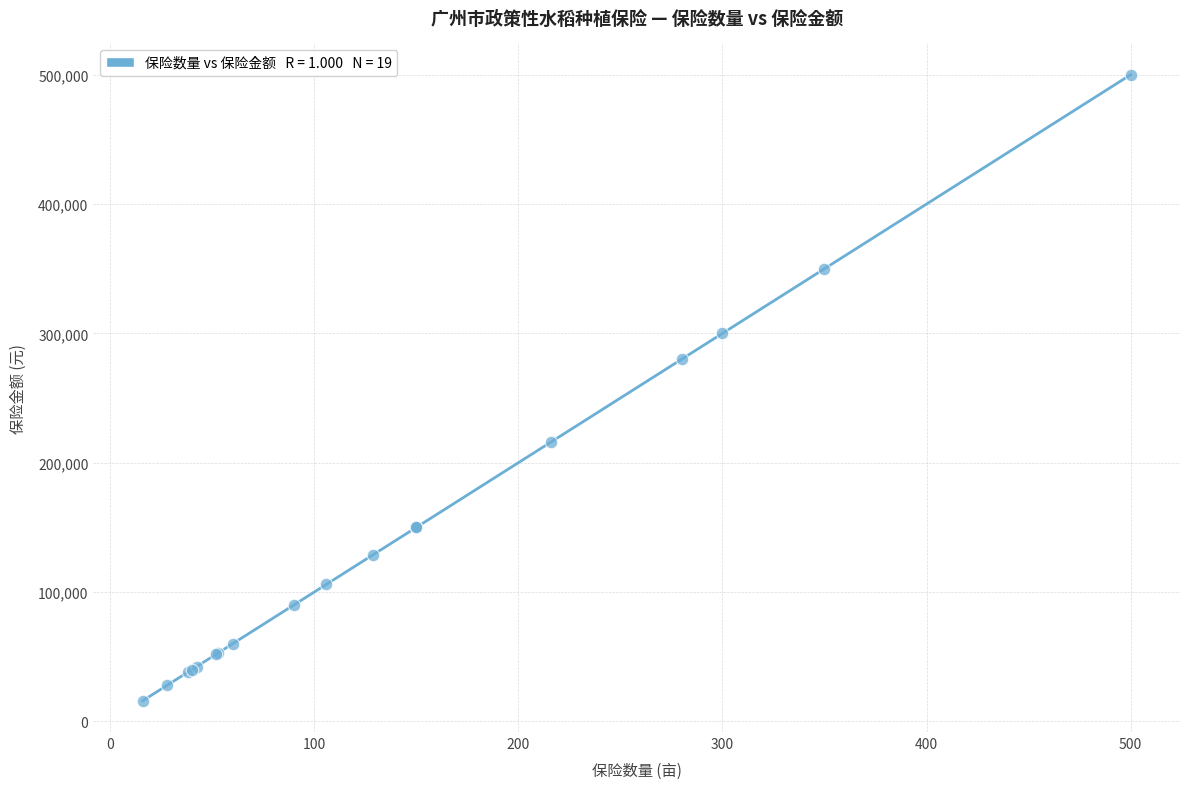

What Y value in the scatter plot is closest to 258000?

280250